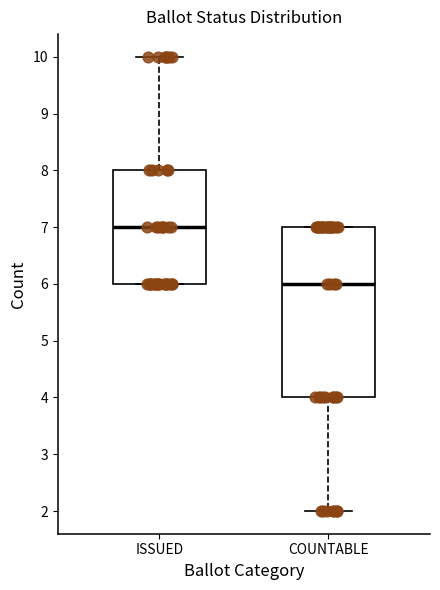

Reading left to right, transcribe this box plot: for each box, give where its median line is, the range the box spans, and where its two whiskers end, as read against the y-axis. The values are not printed on the chart, so give them approximately, as read against the axis.

ISSUED: median 7, box 6 to 8, whiskers 6 to 10
COUNTABLE: median 6, box 4 to 7, whiskers 2 to 7